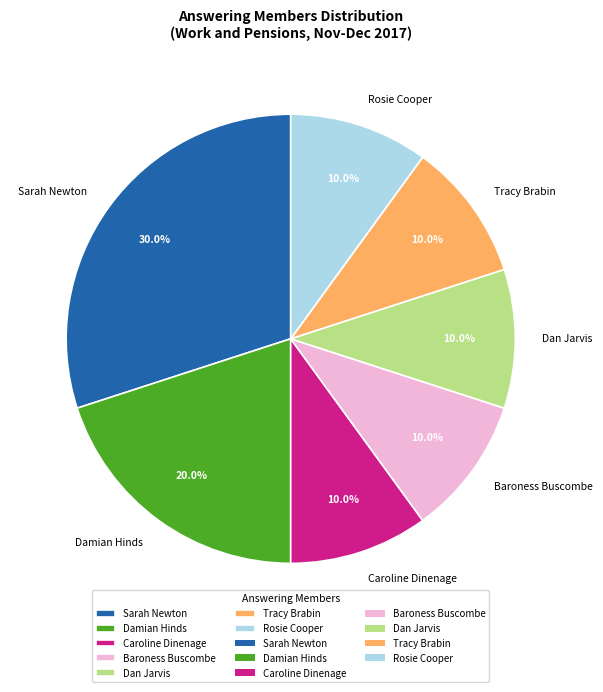

Is the sum of Dan Jarvis and Sarah Newton greater than half?

No